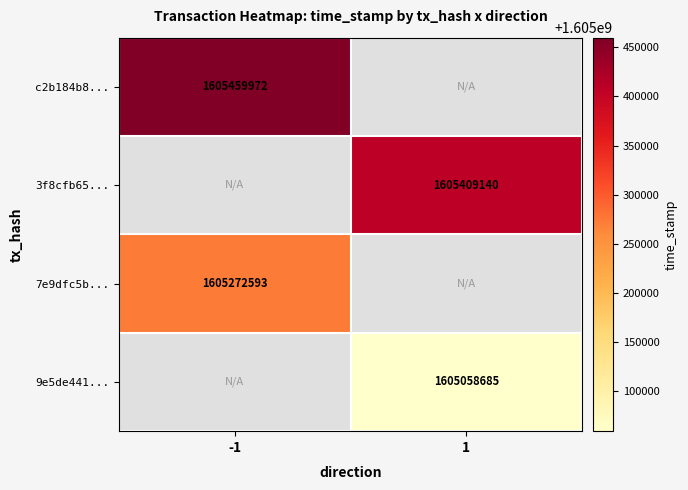

Is it true that 3f8cfb65... equals 2641176173 at 1?

False